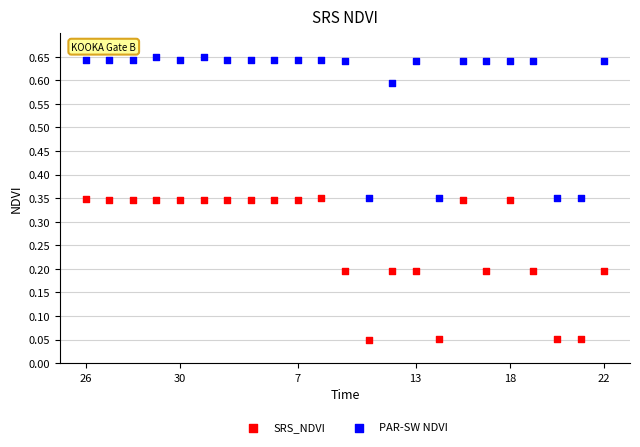

Which series contains the highest Y value?

PAR-SW NDVI